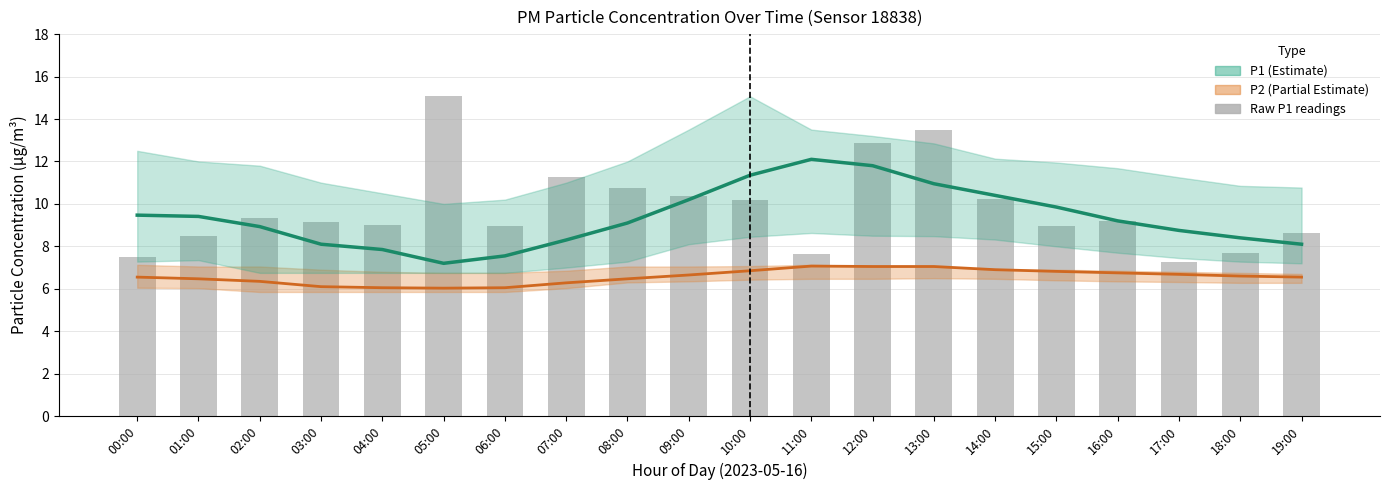

At which category does the chart reach its minimum across all series?

05:00